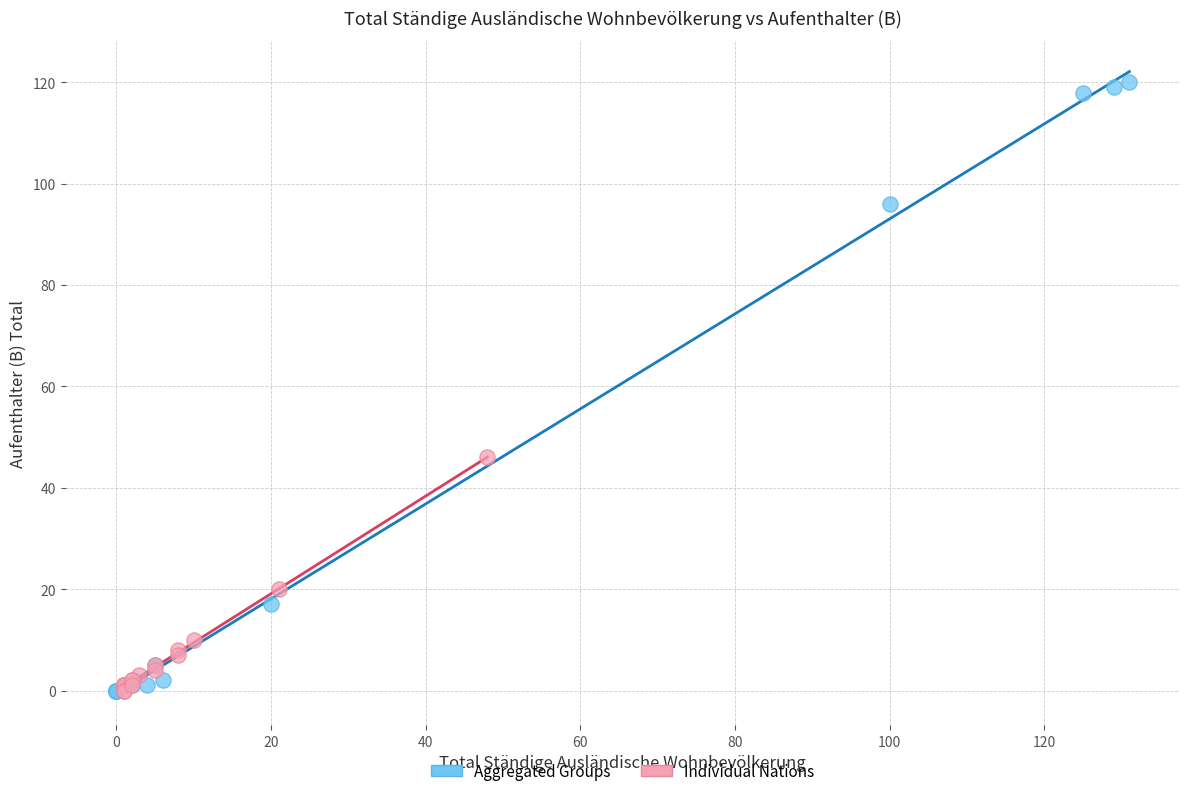

Which series contains the highest Y value?

Aggregated Groups